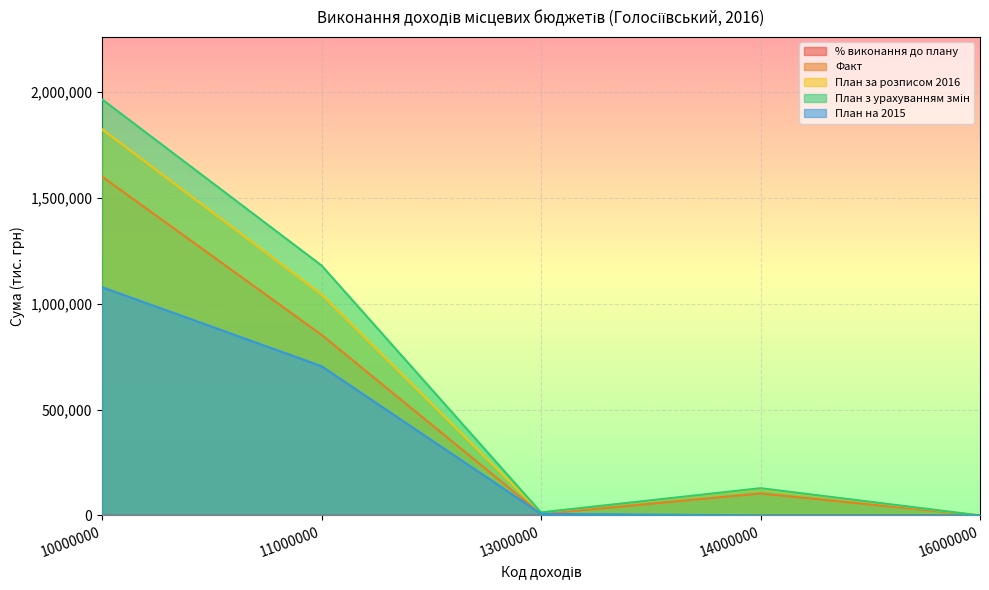

True or false: План на 2015 and План за розписом 2016 cross at least once.

False